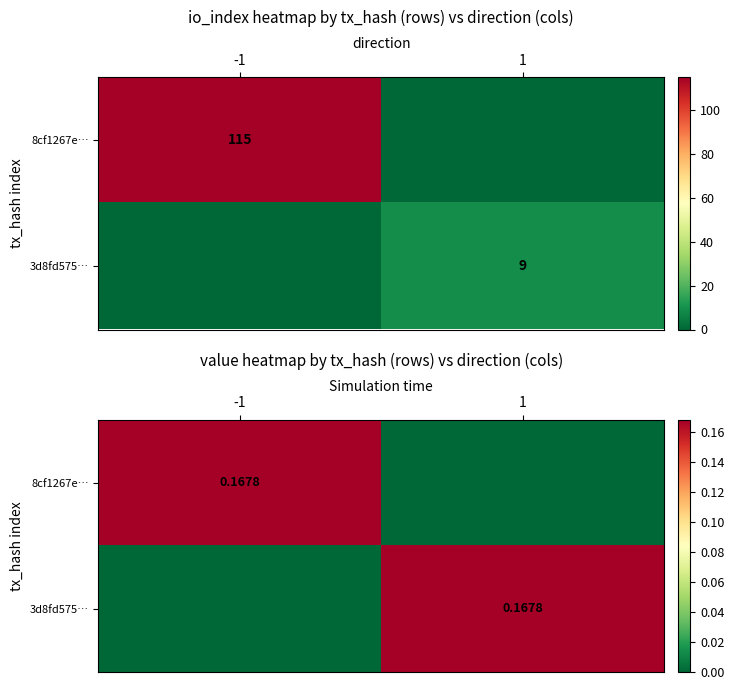

What is the average value of the 3d8fd575… series?

0.1